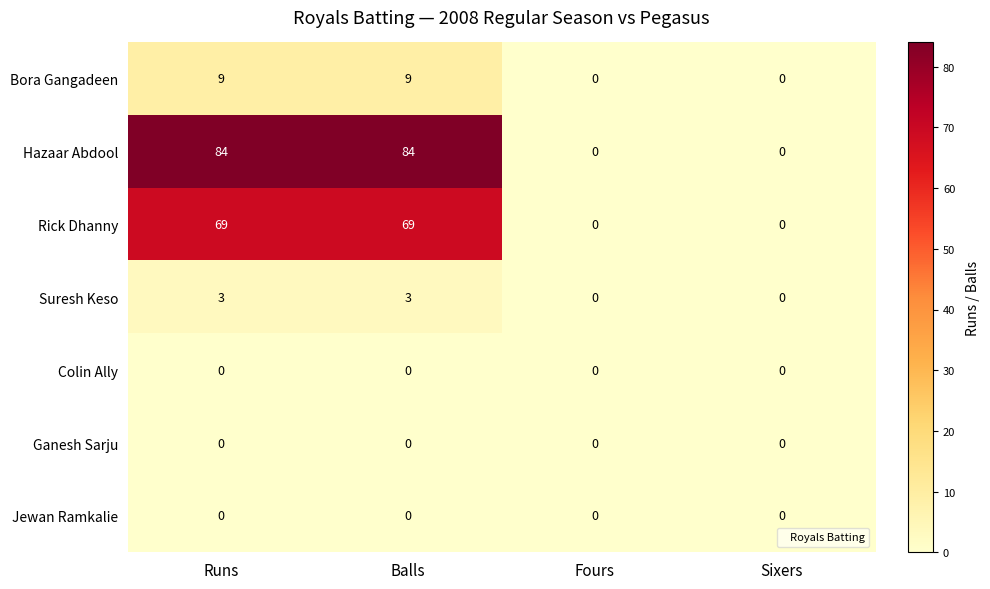

Which series has the largest total across all categories?

Hazaar Abdool